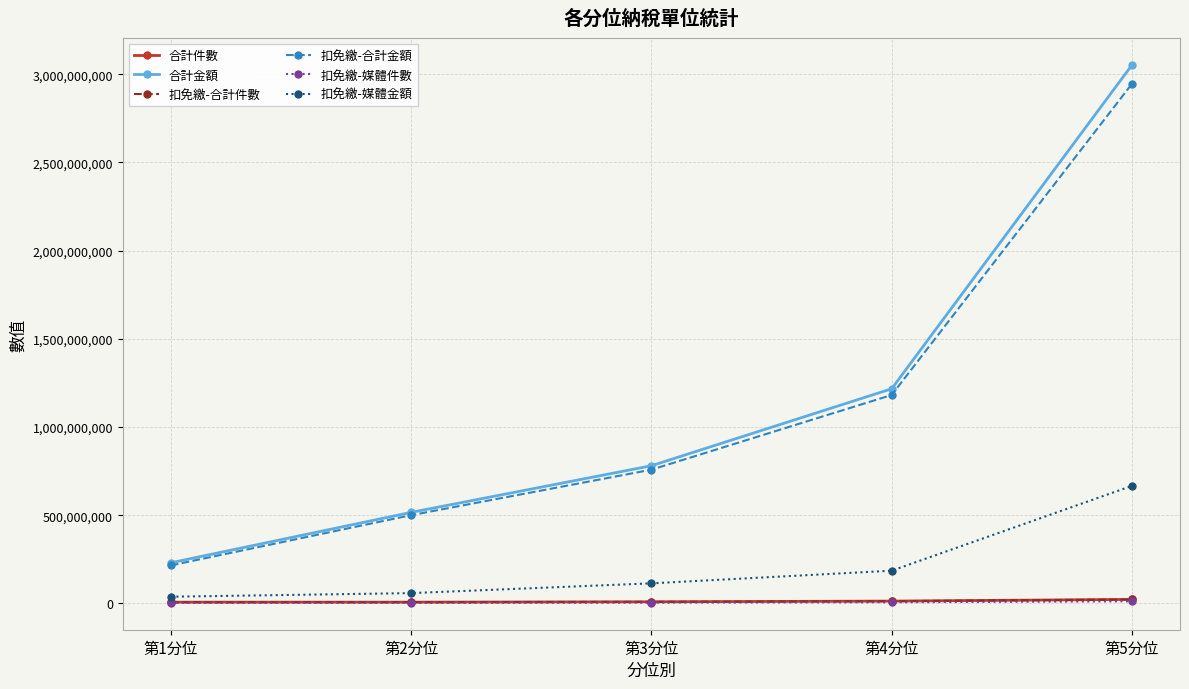

What is the maximum value shown in the chart?

3051575647